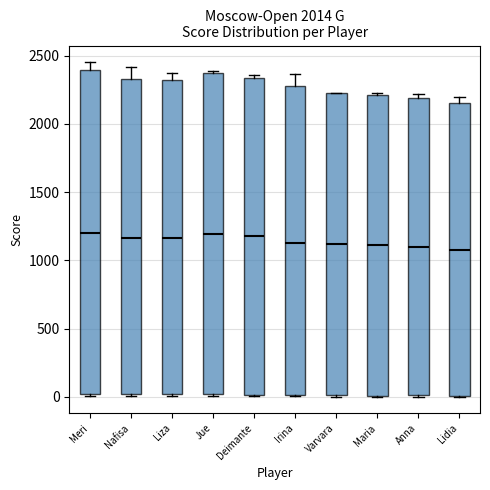

Where is the lower edge of the box for Meri on the y-axis? The values are not printed on the chart, so give them approximately, as read against the axis.

0